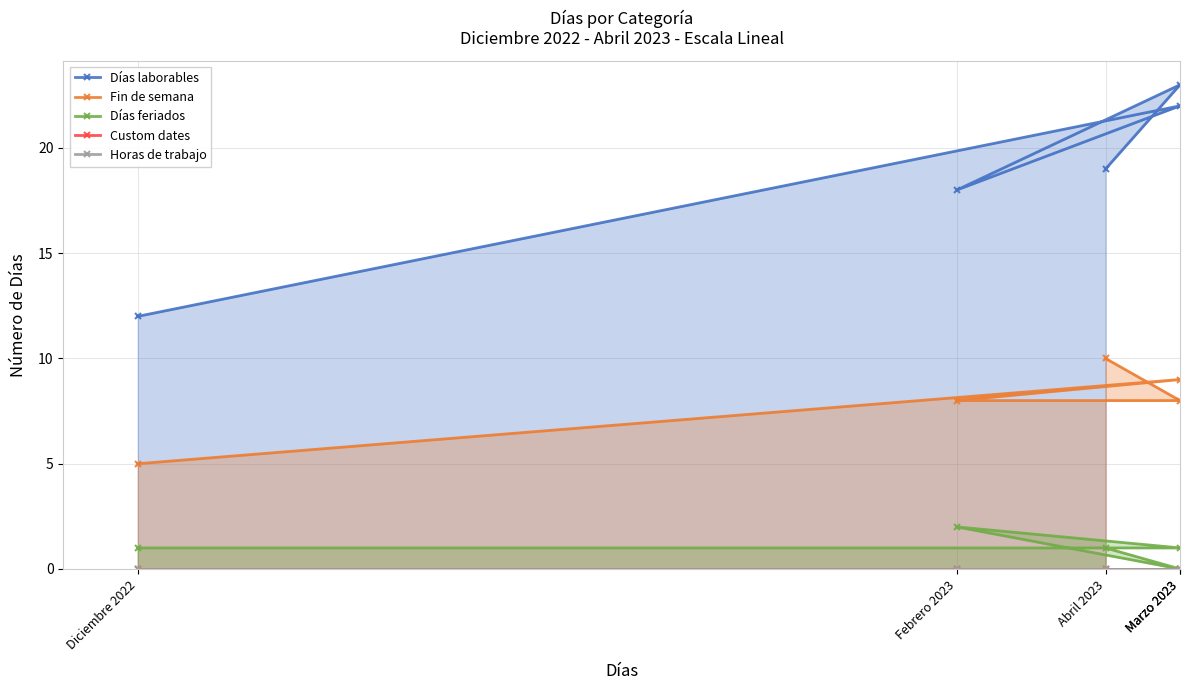

What is the spread (max minus min) of values at Marzo 2023?

22